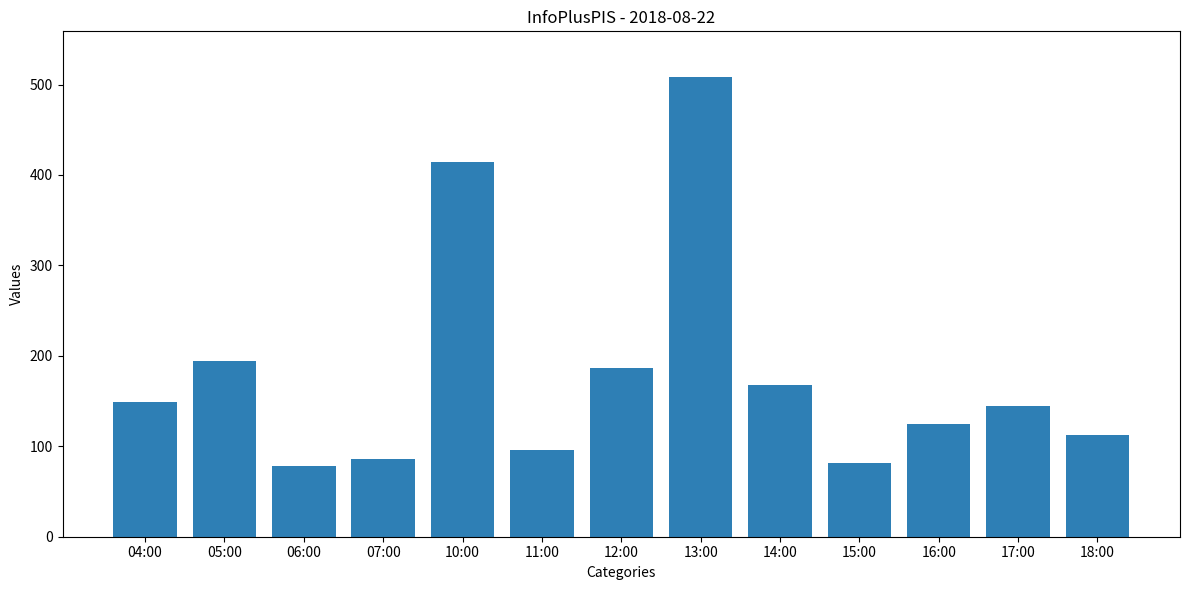

Is it true that the value at 12:00 is 187?

True